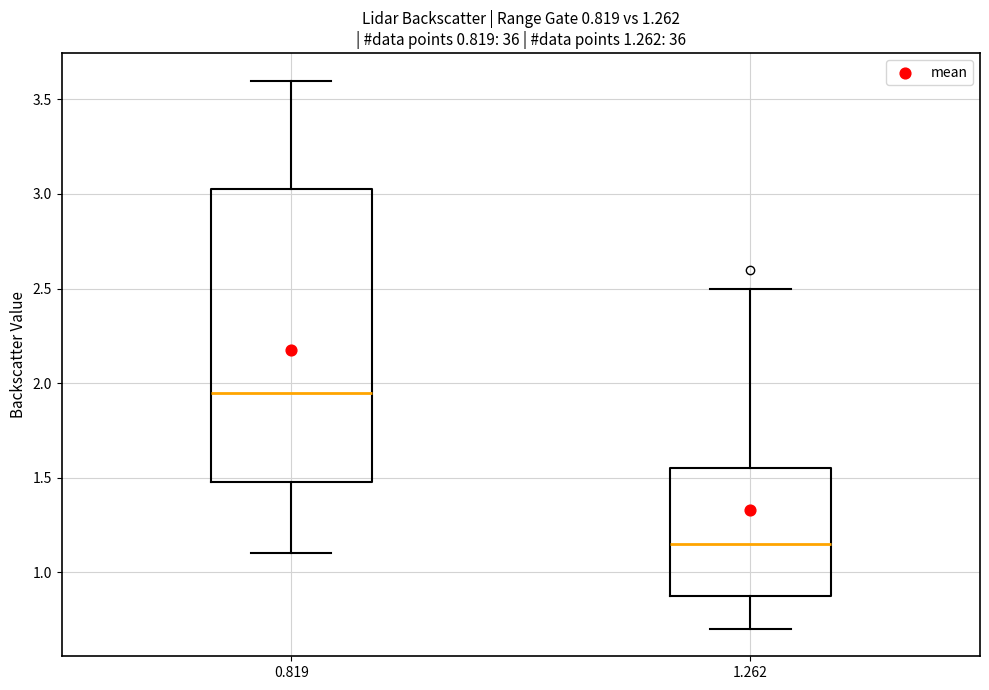

Which box is the tallest, from its lower edge to its upper edge?

0.819